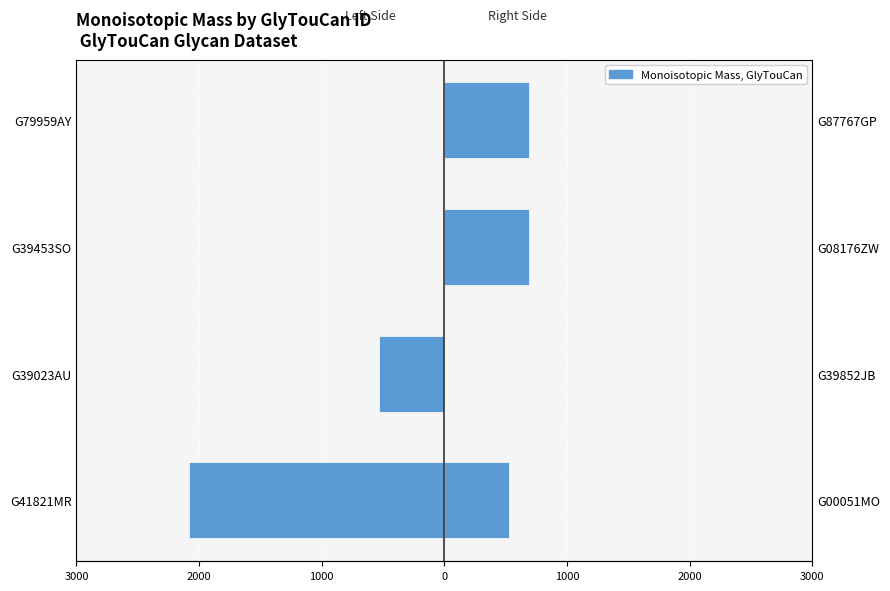

The value of Right (G00051MO–G87767GP) at G39453SO is 420.0. True or false?

False